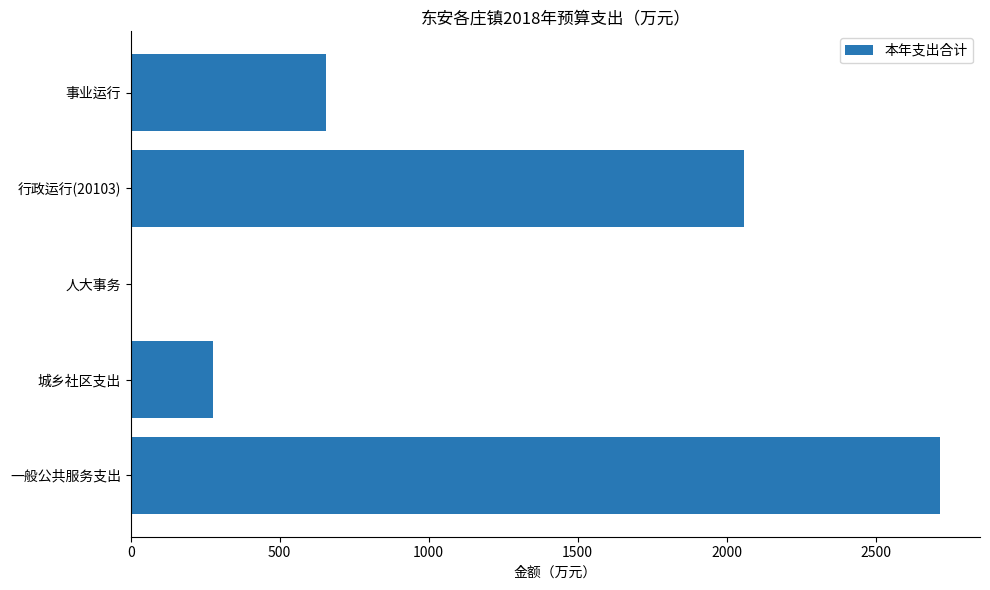

What is the change in value from 行政运行(20103) to 事业运行?

-1403.2